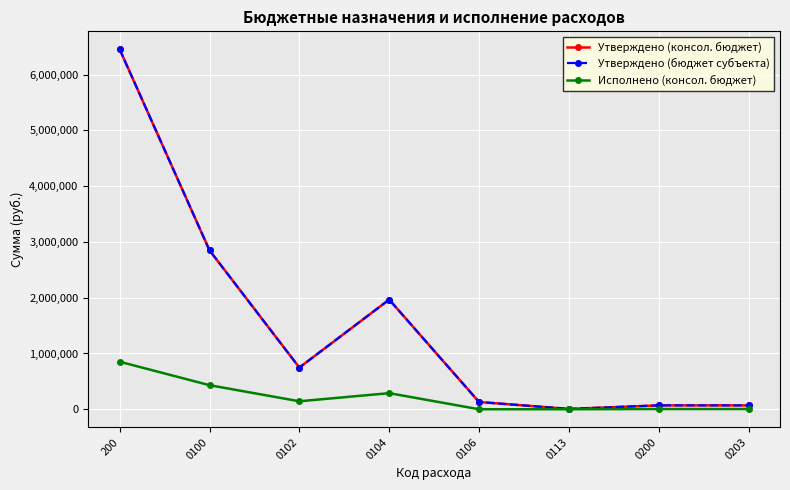

Which has a higher value, 0102 or 200?

200